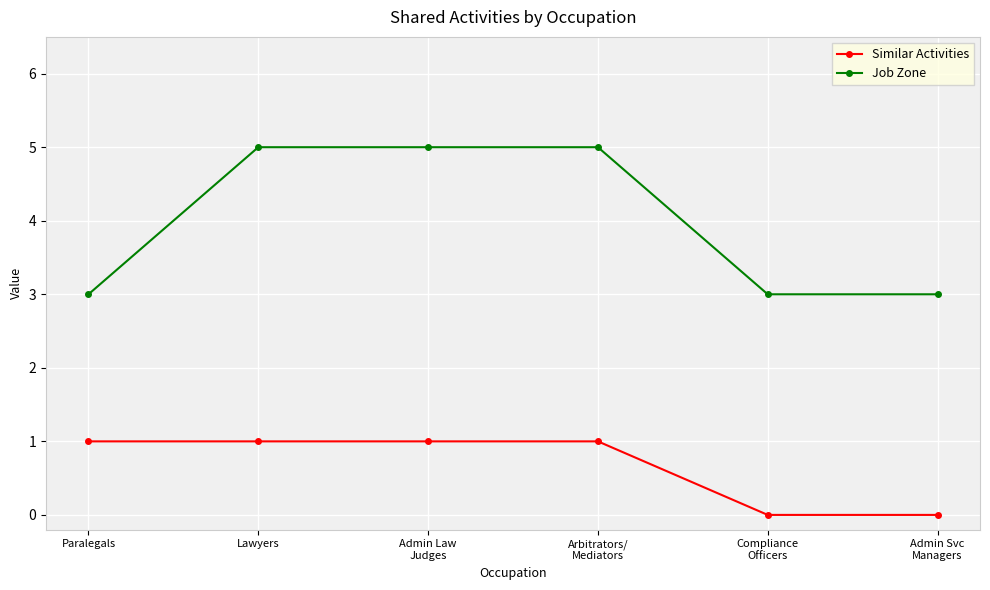

How many lines are shown in the chart?

2